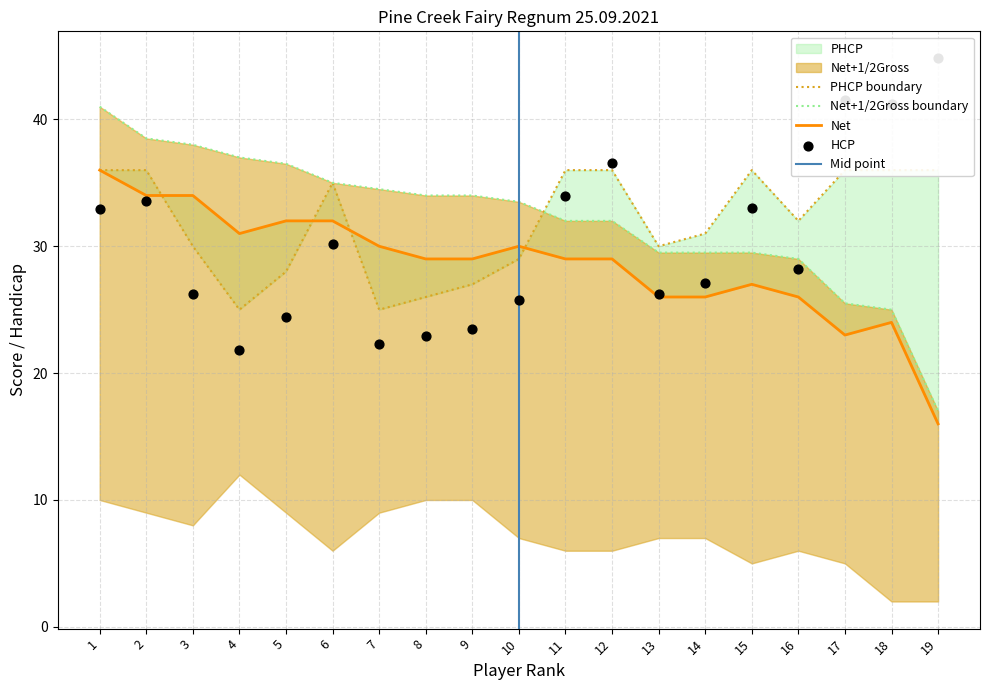

What is the total value across all series at 9?

113.5